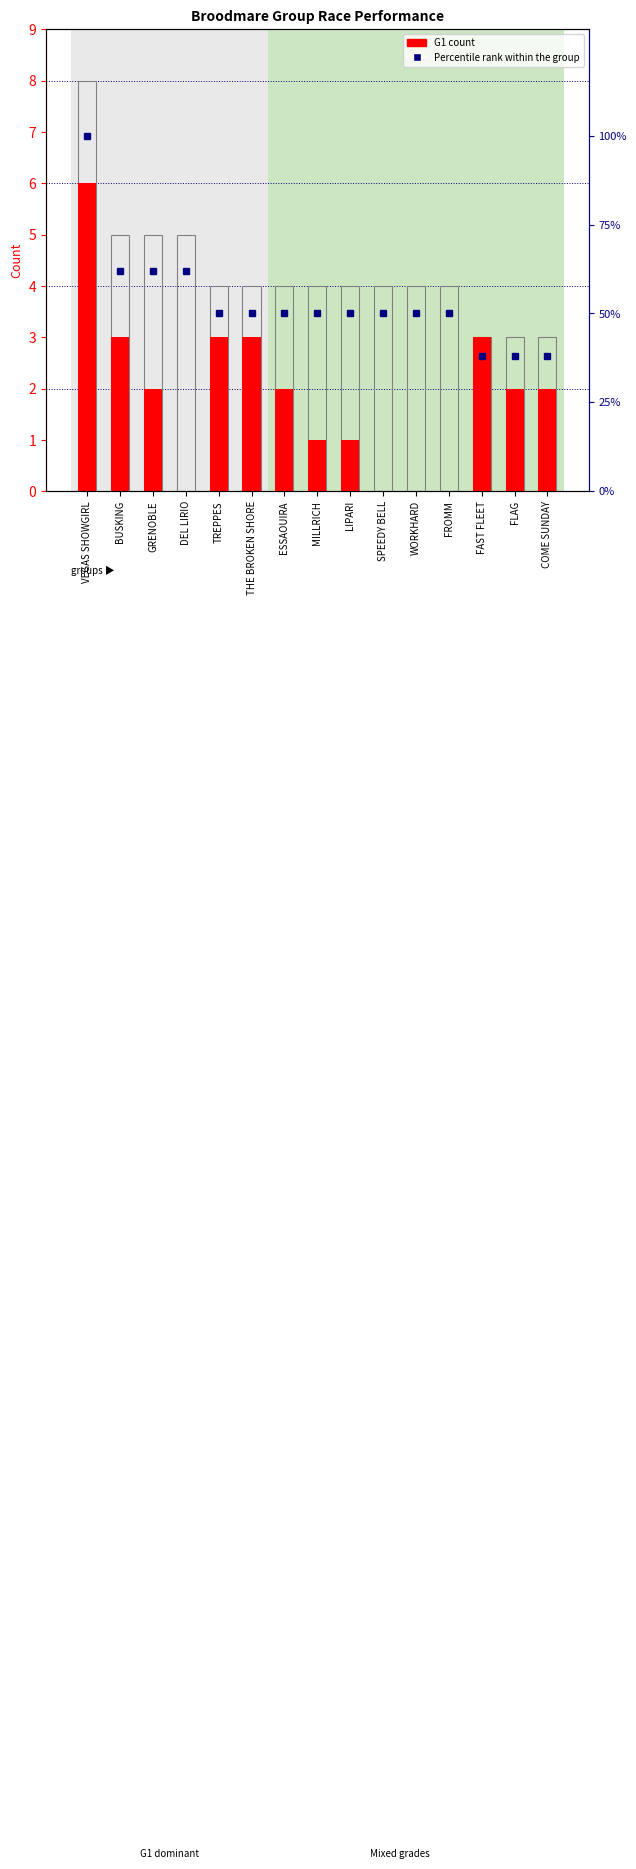

How many categories are shown in the chart?

15